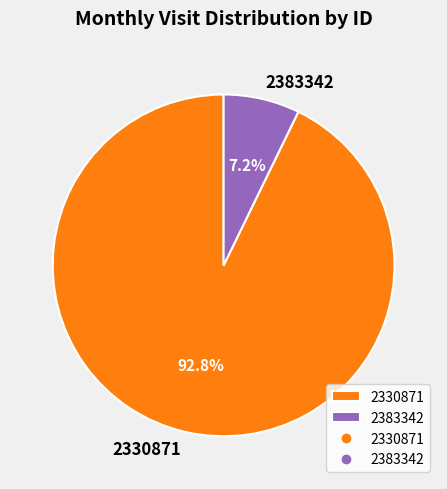

What percentage do 2383342 and 2330871 together represent?

100.0%